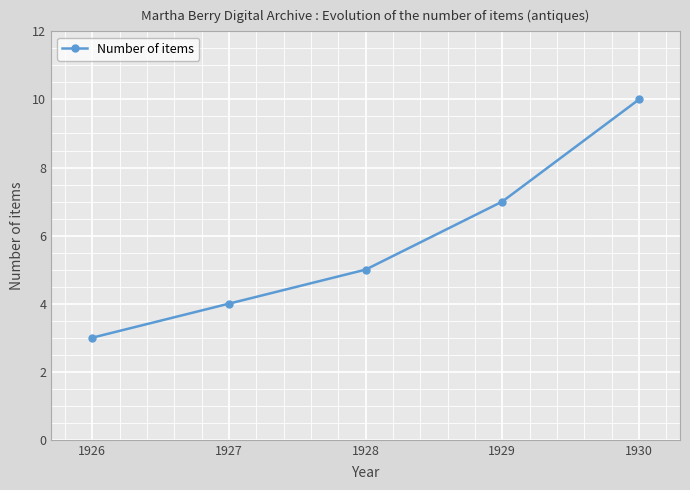

Count the number of data series in this chart.

1